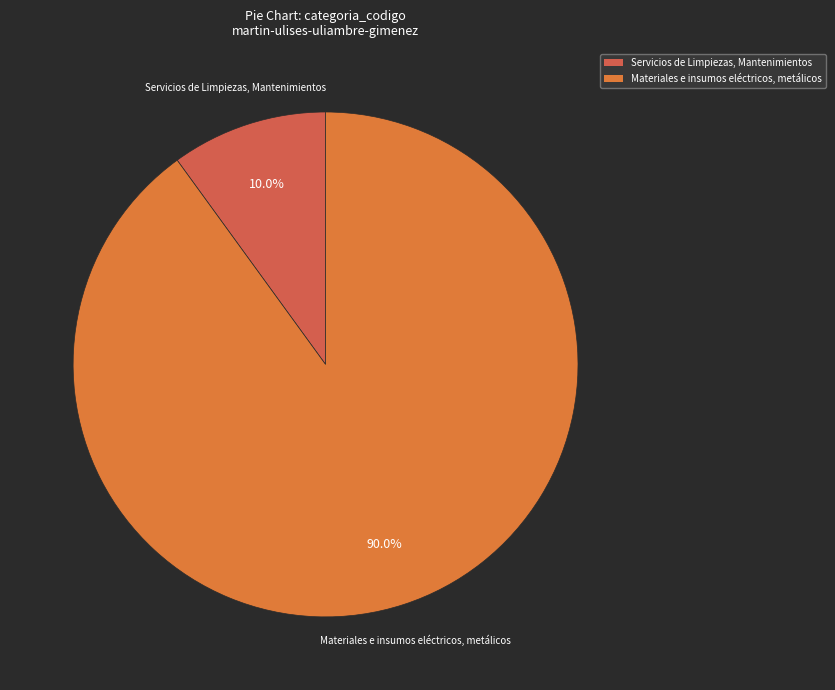

How many segments does this pie chart have?

2